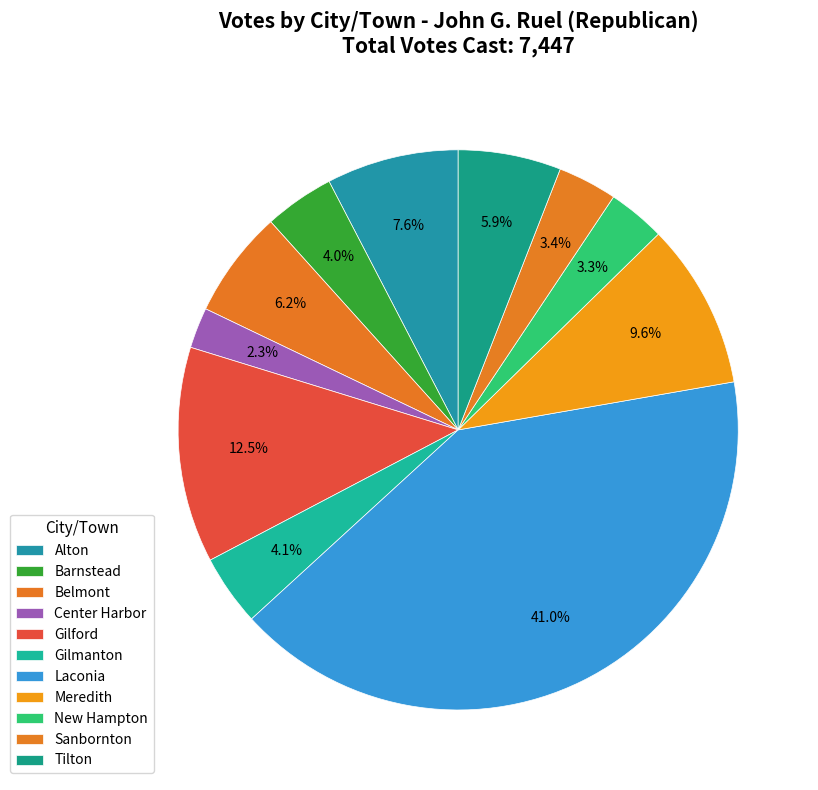

How many slices are in this pie chart?

11